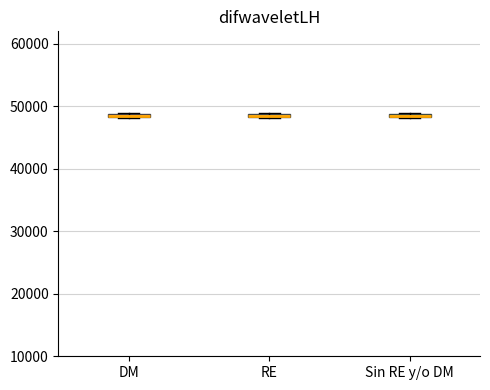

Where is the lower edge of the box for Sin RE y/o DM on the y-axis? The values are not printed on the chart, so give them approximately, as read against the axis.

48000